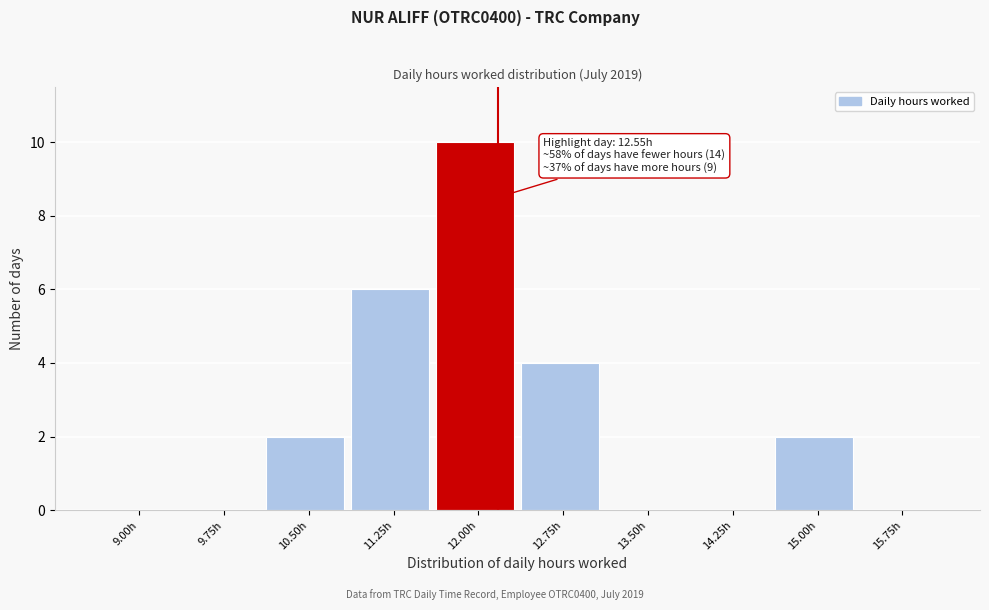

Reading left to right, transcribe all the data shown in this chart.

9.00h=0	9.75h=0	10.50h=2	11.25h=6	12.00h=10	12.75h=4	13.50h=0	14.25h=0	15.00h=2	15.75h=0